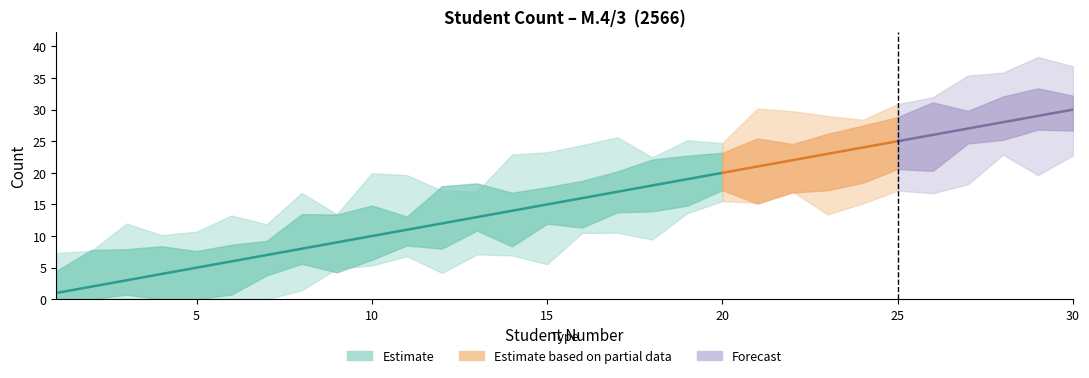

Approximately how many times larger is the value at 20 compared to 5?

4.0